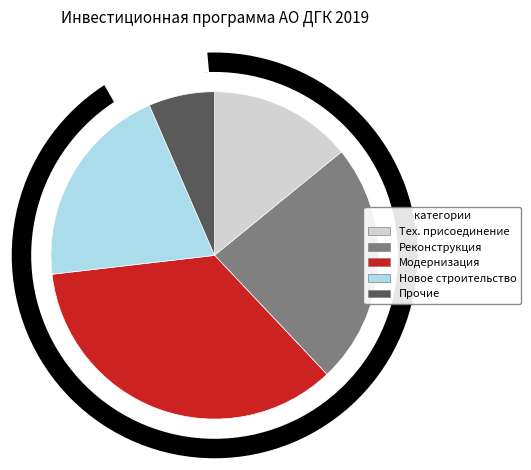

What portion of the pie excludes Технологическое присоединение?

85.9%